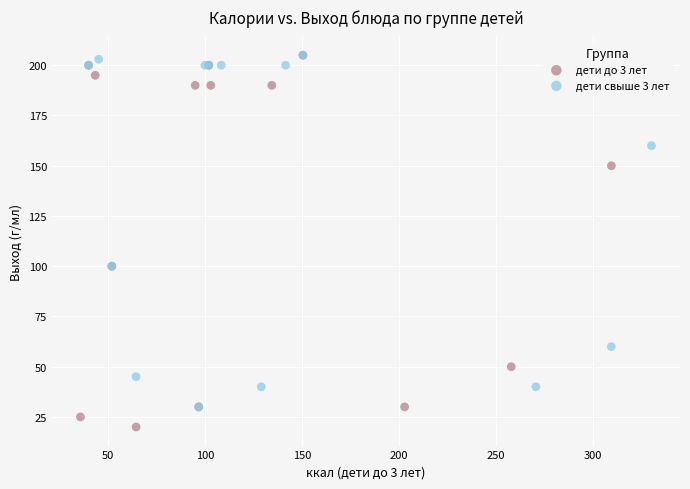

Which series reaches the minimum Y coordinate?

дети до 3 лет